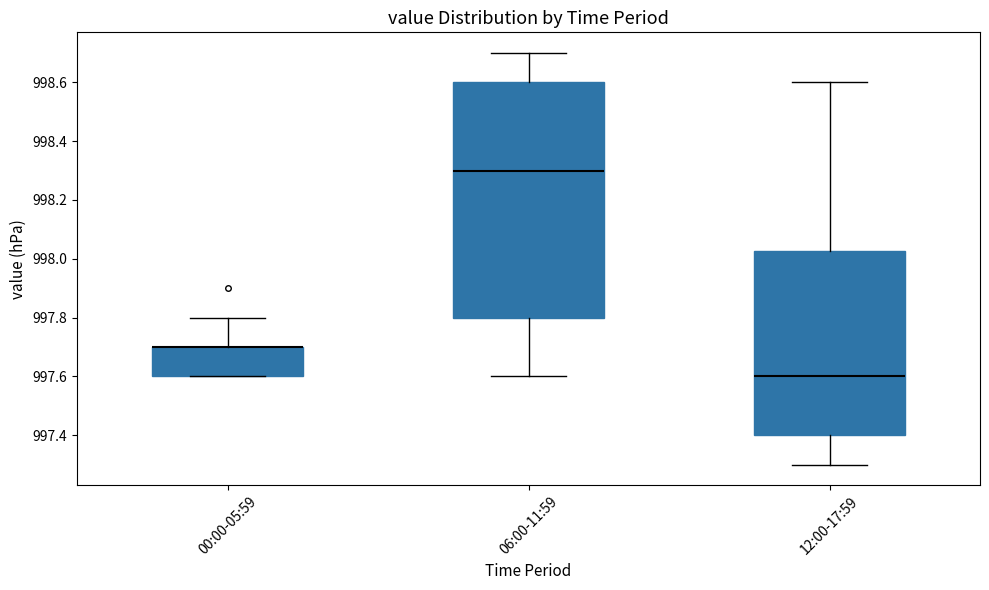

Reading left to right, transcribe this box plot: for each box, give where its median line is, the range the box spans, and where its two whiskers end, as read against the y-axis. The values are not printed on the chart, so give them approximately, as read against the axis.

00:00-05:59: median 997.70 (drawn on the box's upper edge), box 997.60 to 997.70, whiskers 997.60 to 997.80
06:00-11:59: median 998.30, box 997.80 to 998.60, whiskers 997.60 to 998.70
12:00-17:59: median 997.60, box 997.40 to 998.02, whiskers 997.30 to 998.60